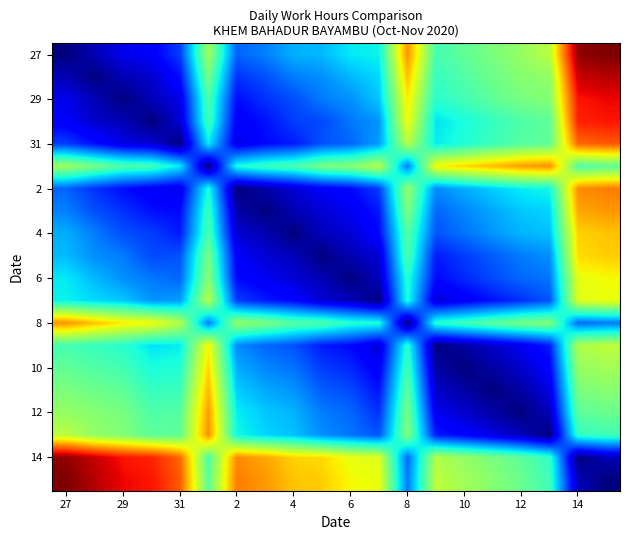

At how many categories does at least one series exceed 2?

20